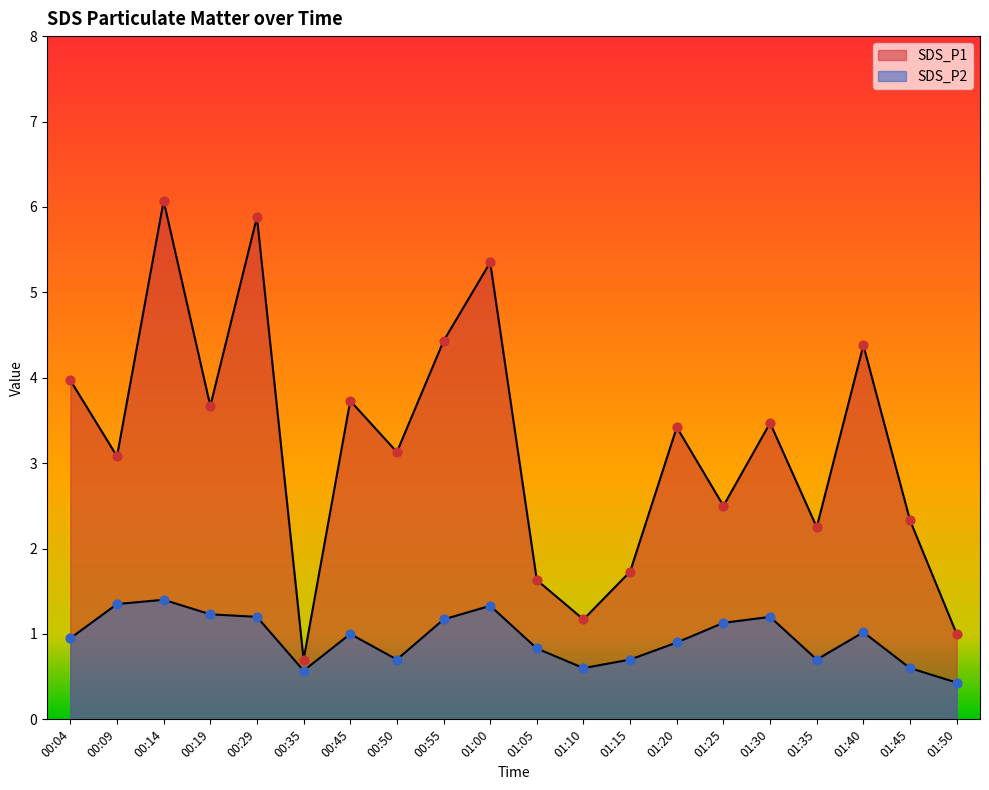

At how many categories does at least one series exceed 5?

3